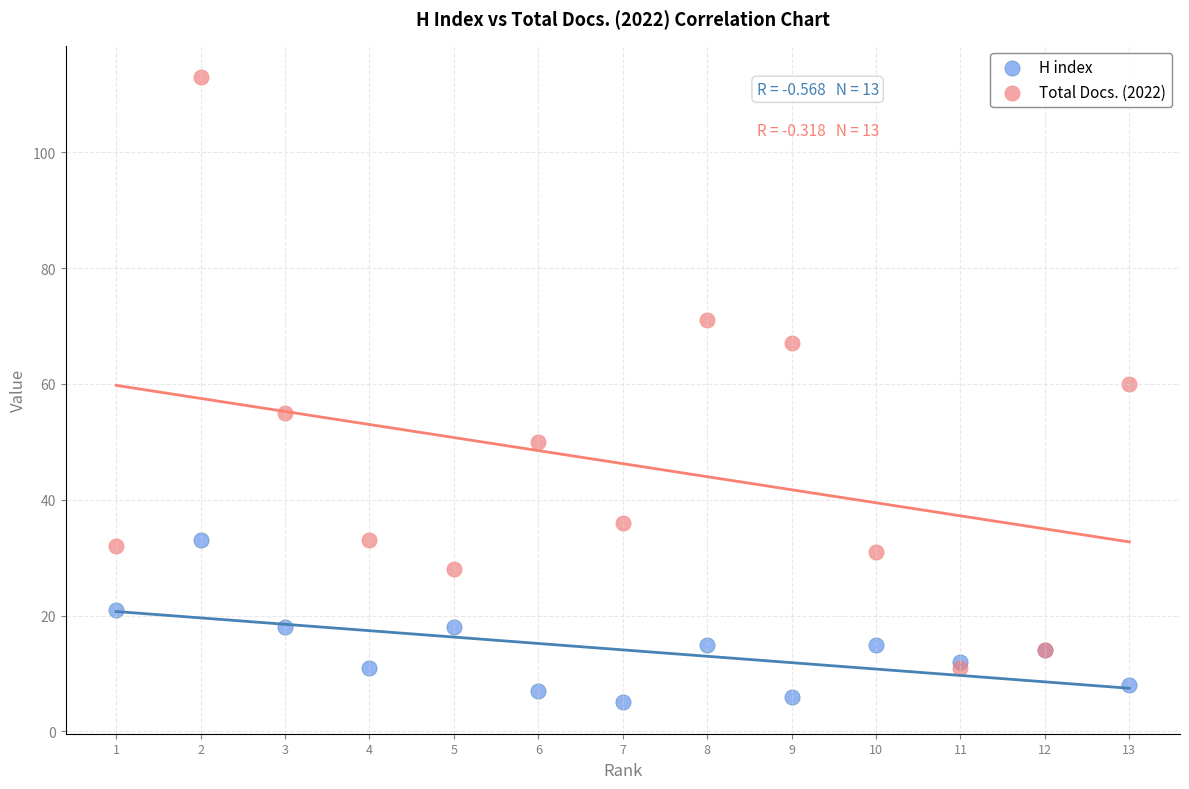

In the Total Docs. (2022) series, what Y value is closest to 62?

60